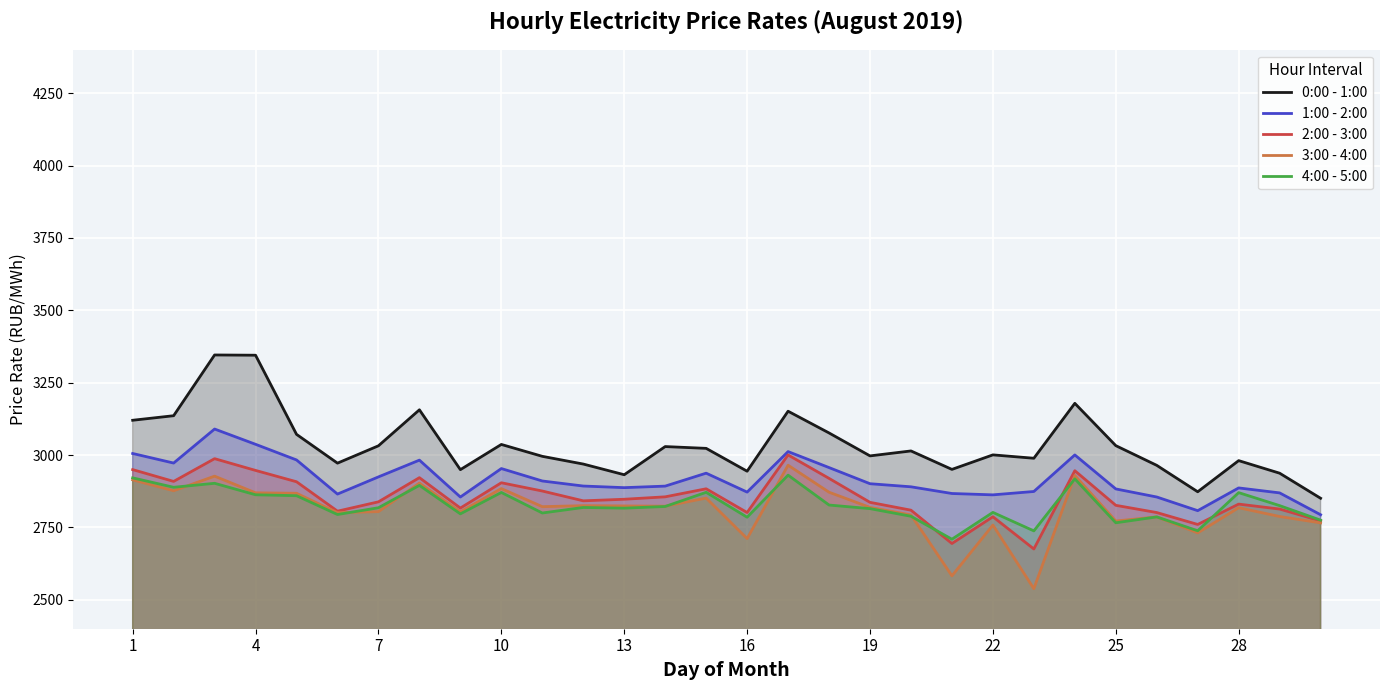

Which series has the largest range (max minus min)?

0:00 - 1:00